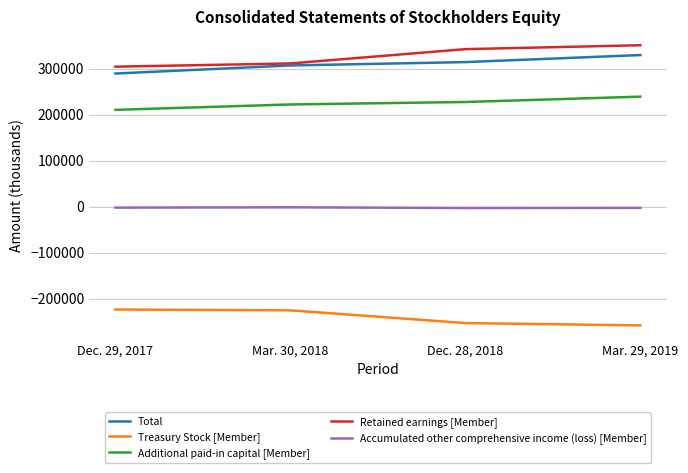

What is the highest value of the Accumulated other comprehensive income (loss) [Member] series?

-1330